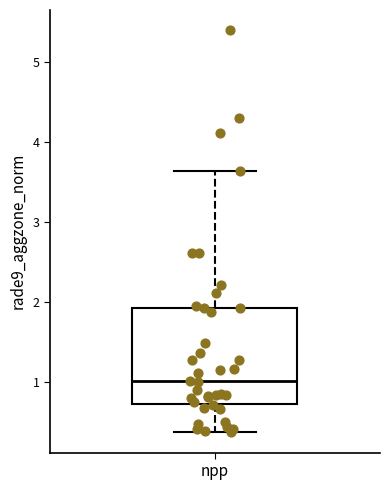

Where does the lower whisker of the box for npp end on the y-axis? The values are not printed on the chart, so give them approximately, as read against the axis.

0.4